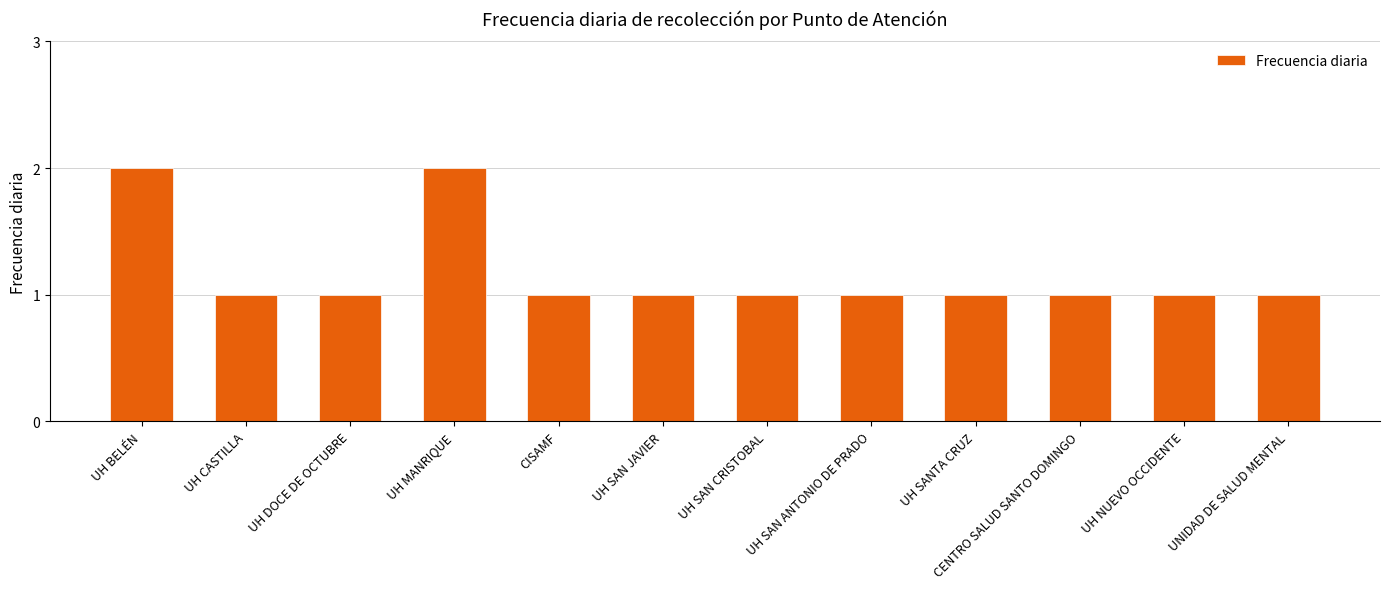

What is the sum of all values?

14